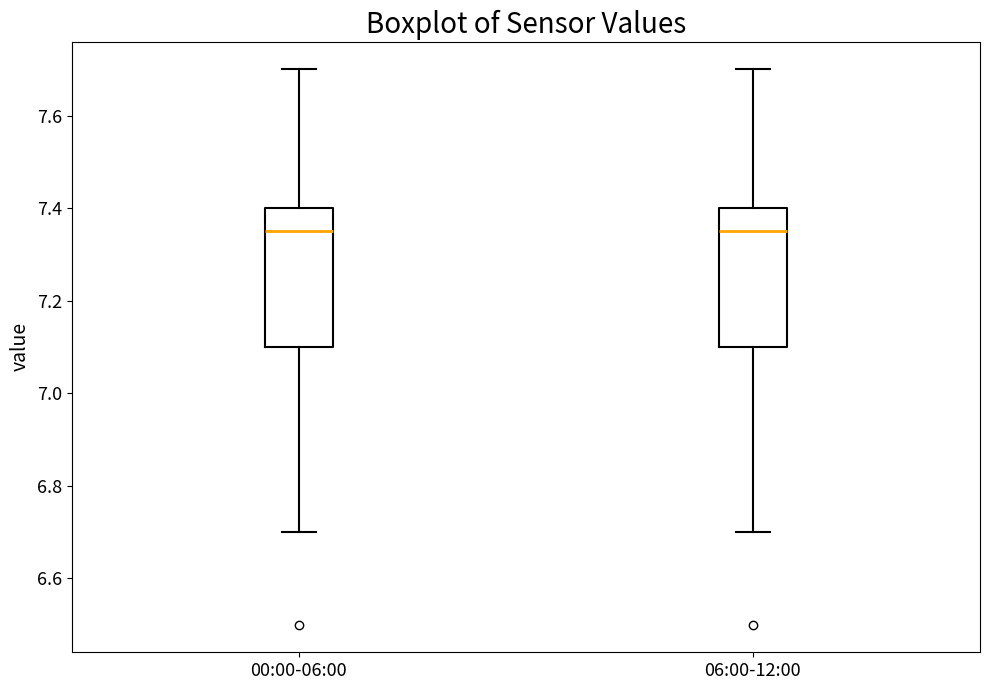

Reading left to right, read every box against the y-axis: the position of its median line, the range the box covers, and the ends of its whiskers. The values are not printed on the chart, so give them approximately, as read against the axis.

00:00-06:00: median 7.36, box 7.10 to 7.40, whiskers 6.70 to 7.70
06:00-12:00: median 7.36, box 7.10 to 7.40, whiskers 6.70 to 7.70